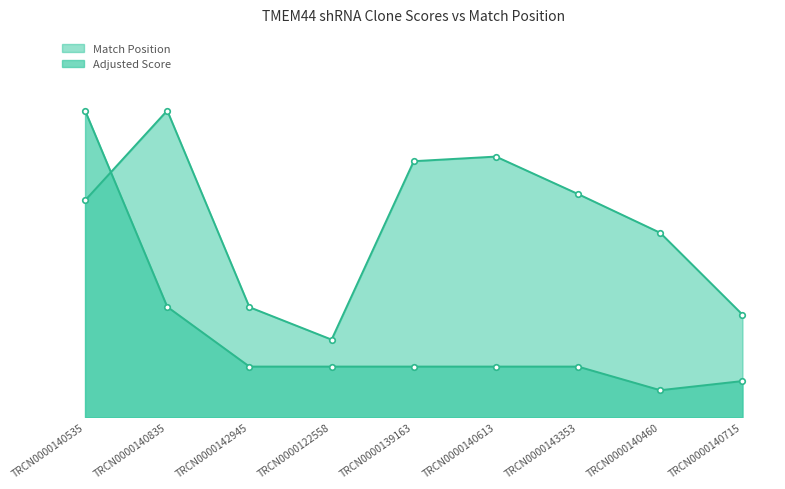

Which label corresponds to the largest value in the chart?

TRCN0000140835